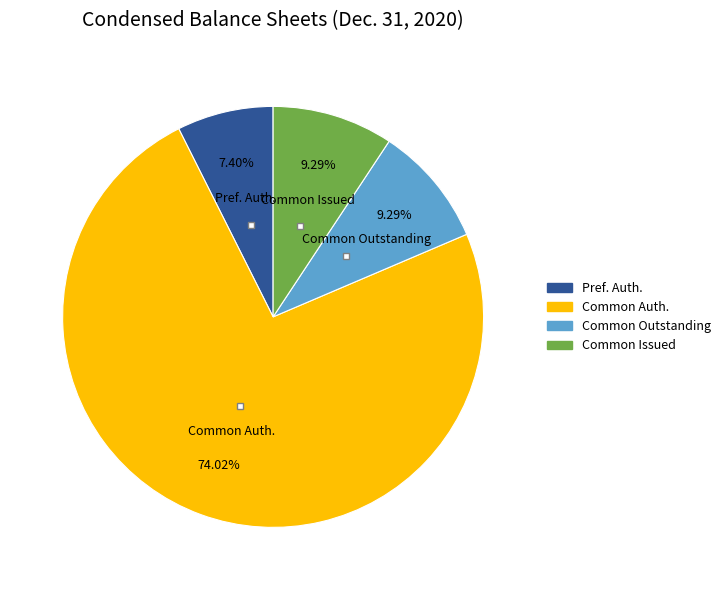

How many slices are in this pie chart?

4